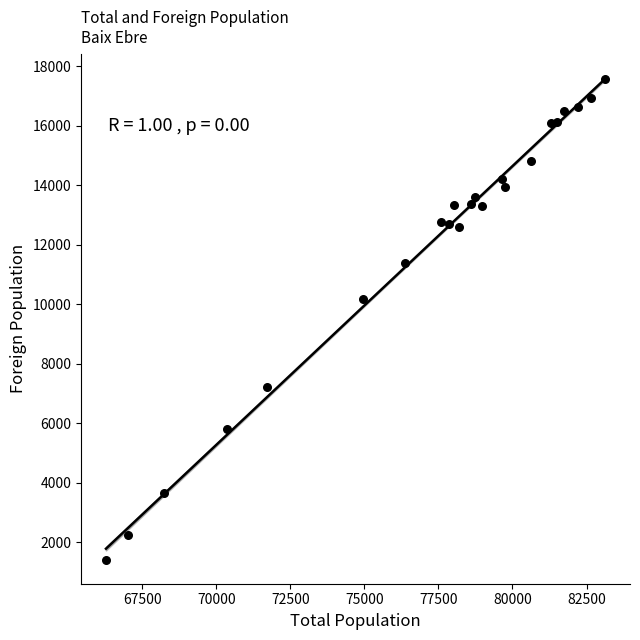

What Y value in the scatter plot is closest to 9500?

10165